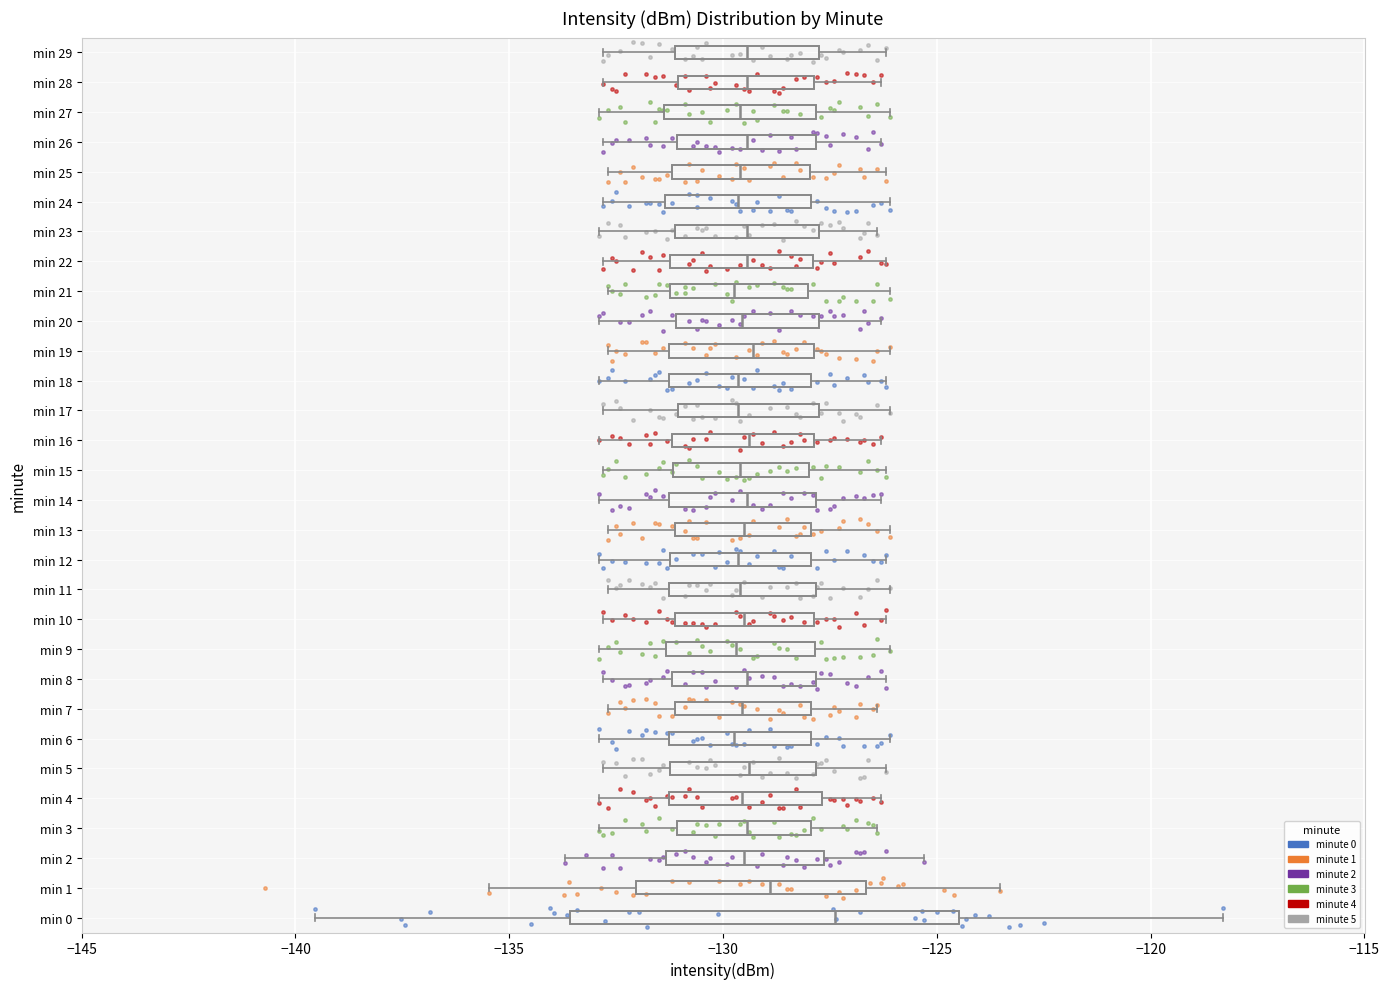

Comparing the boxes themselves (not the whiskers), which one is the widest?

min 0